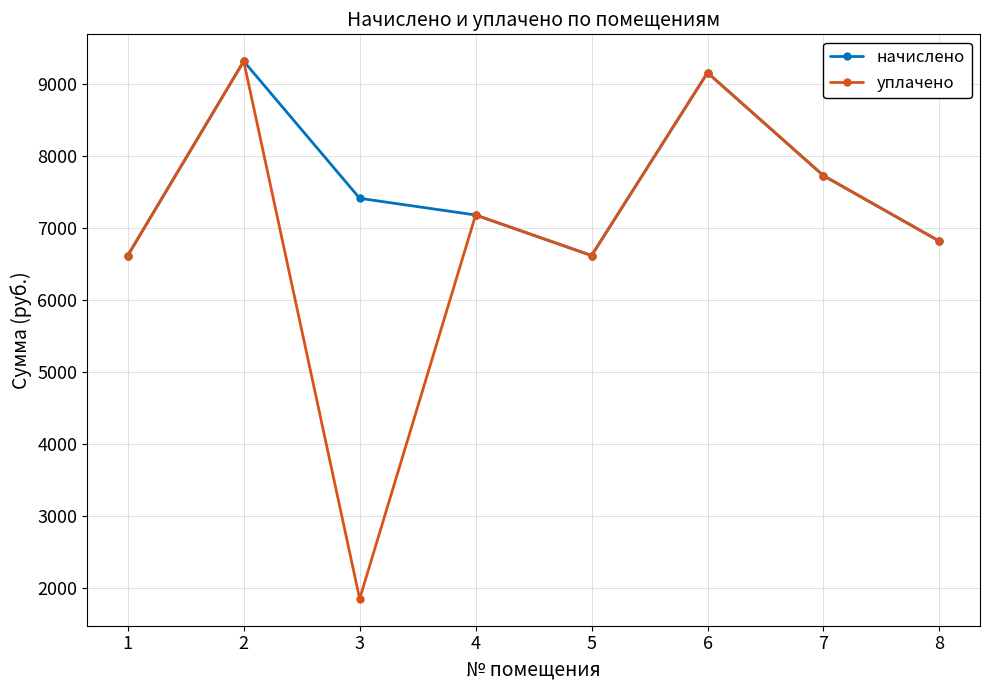

The value of начислено at 5 is 6624.0. True or false?

True